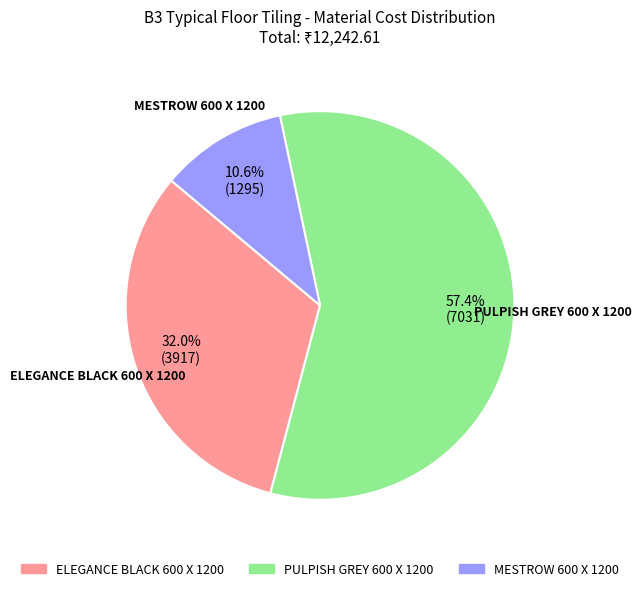

How many slices are in this pie chart?

3